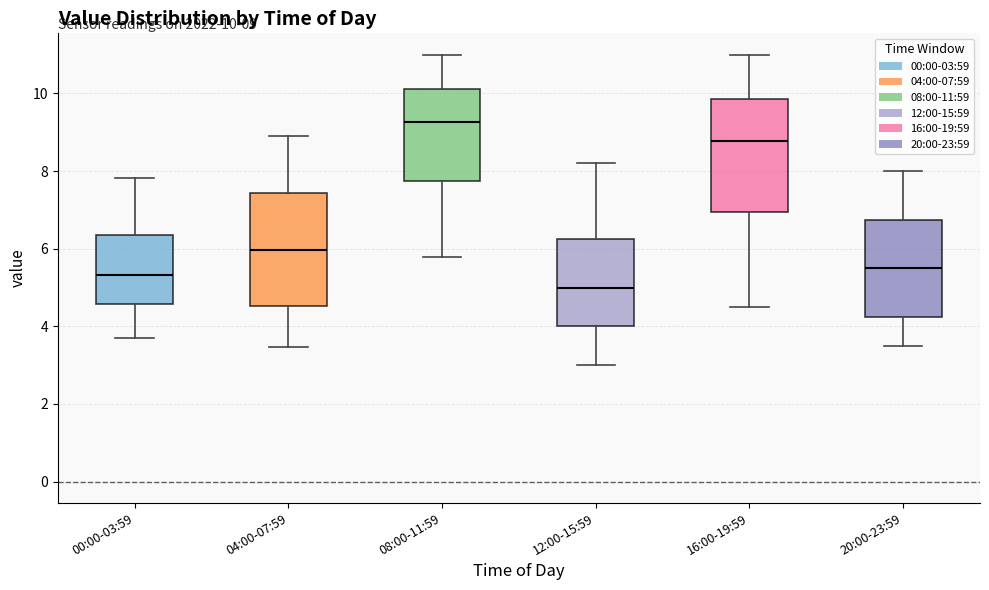

Which box's median line is the highest?

08:00-11:59